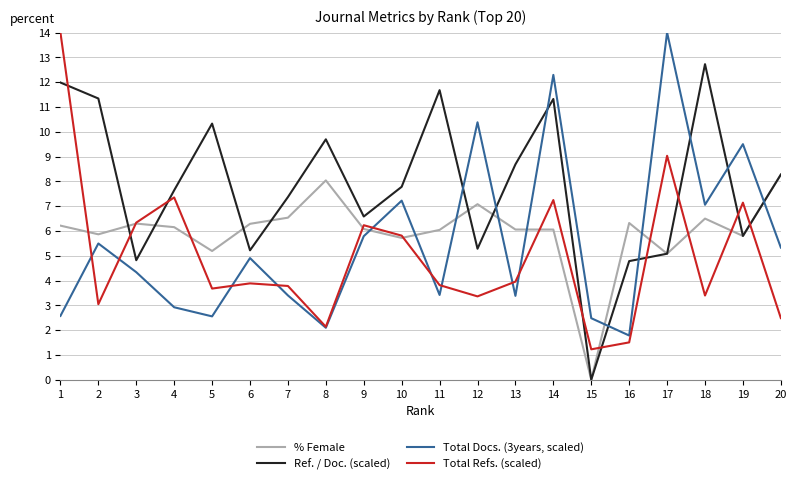

Is the value of Total Refs. (scaled) at 18 greater than the value of Ref. / Doc. (scaled) at 12?

No